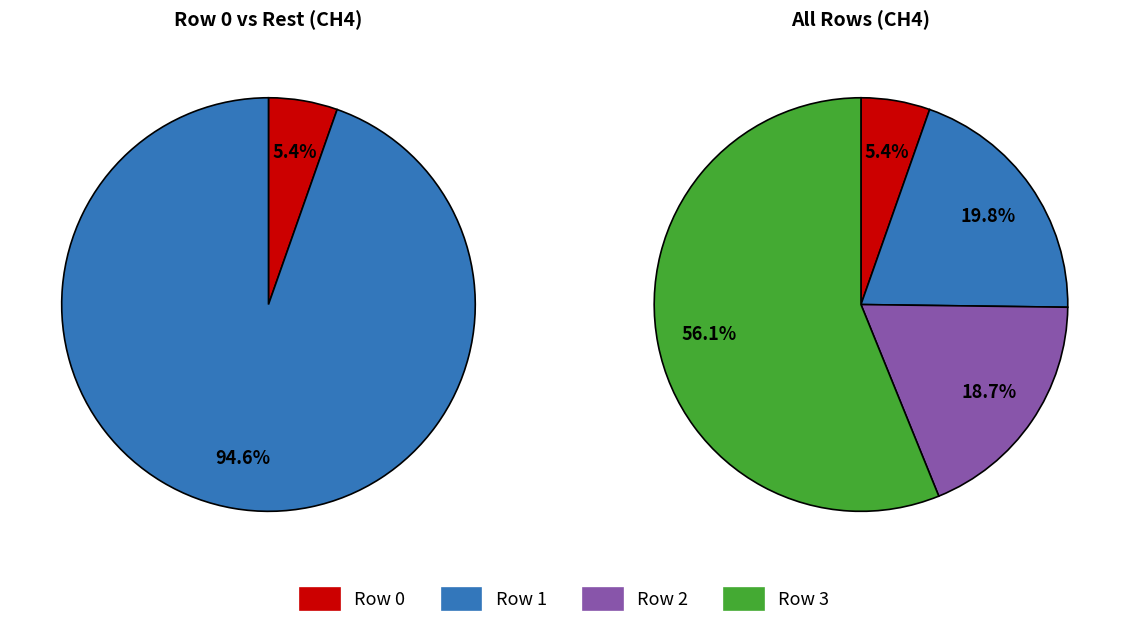

What is the majority slice?

3